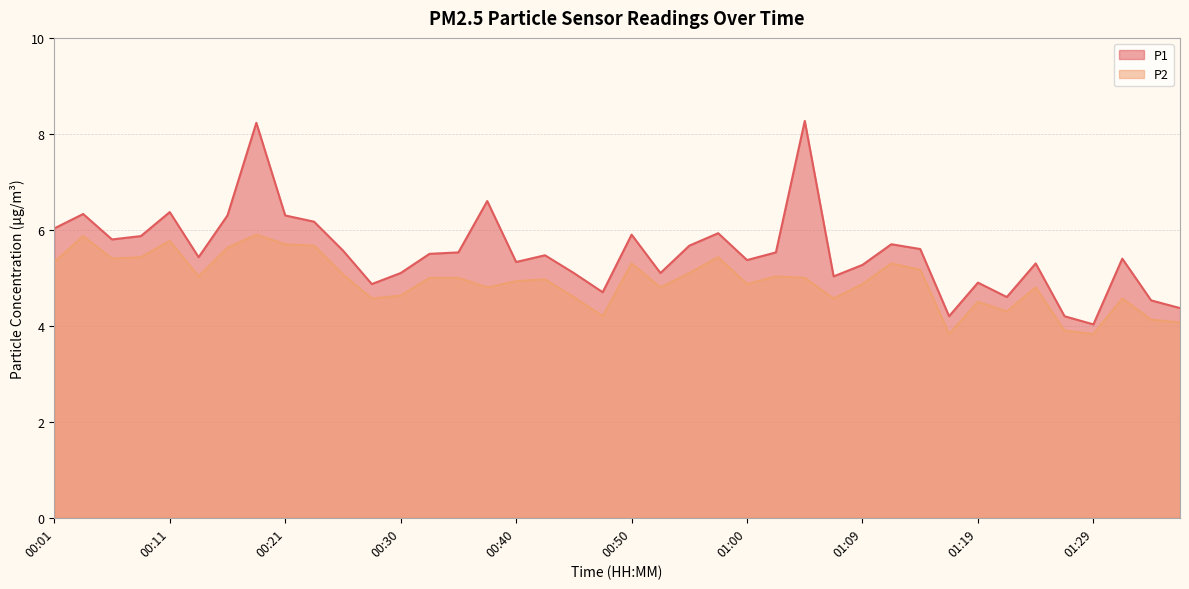

Which category has the highest value across all series?

01:04